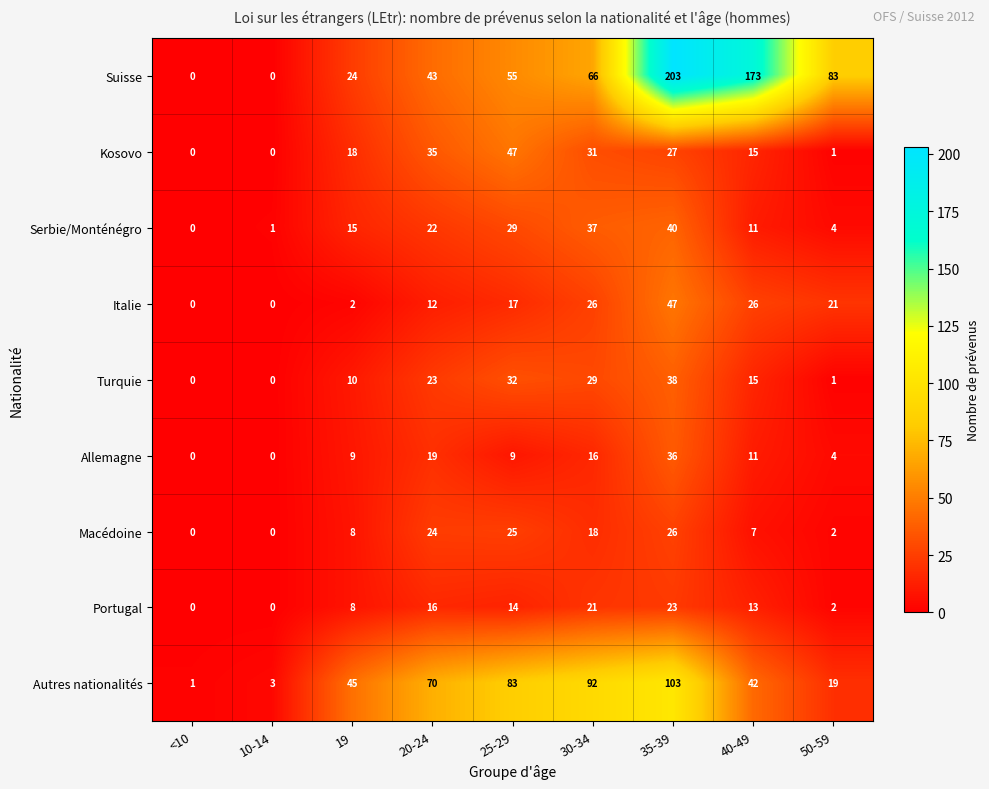

At which category does the chart reach its peak across all series?

35-39